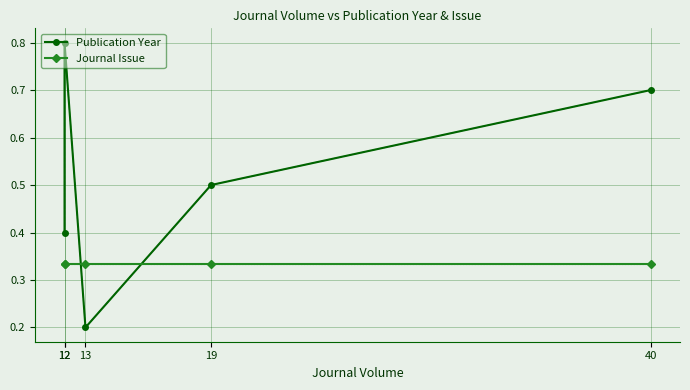

How many lines are shown in the chart?

2